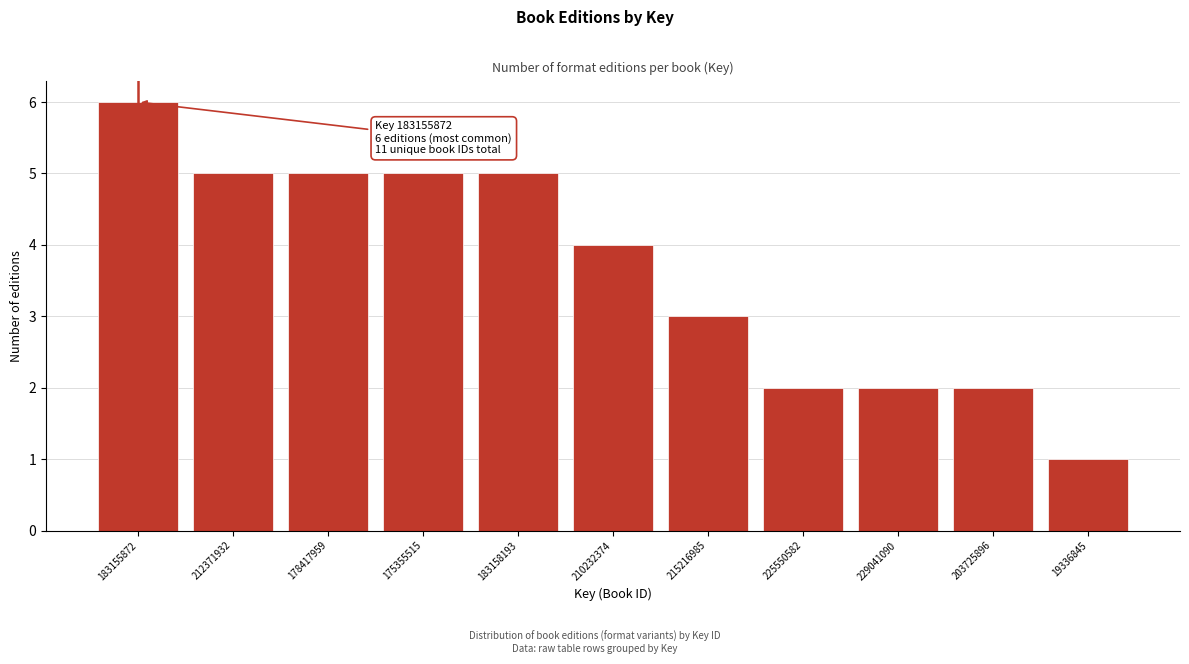

Reading left to right, list all the values displayed in this chart.

6	5	5	5	5	4	3	2	2	2	1